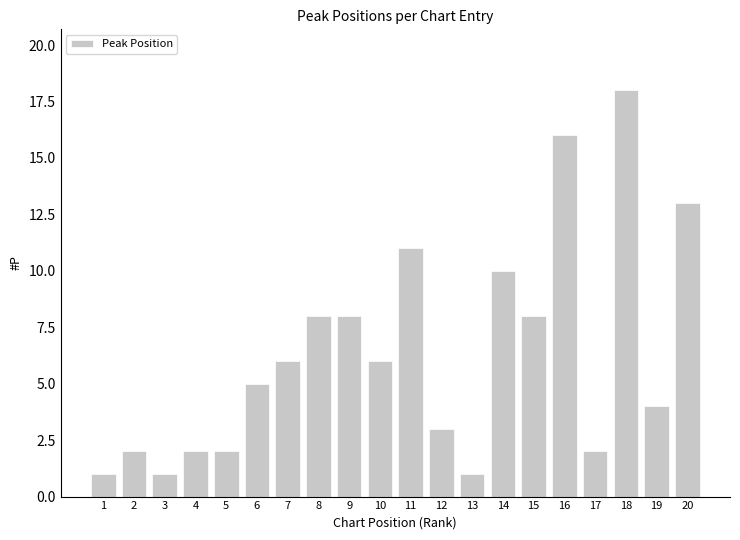

What is the change in value from 10 to 14?

+4